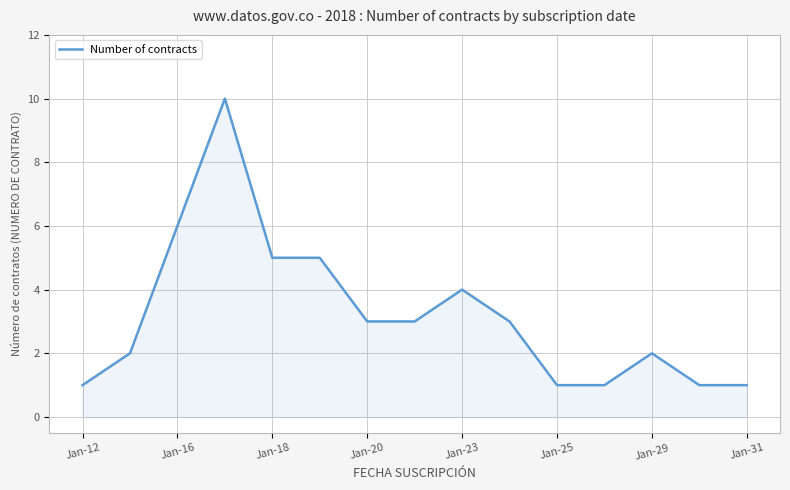

How many values are between 1 and 5?

13